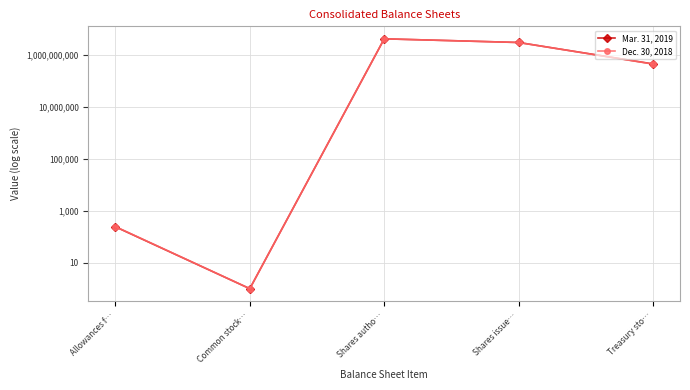

At how many categories does at least one series exceed 1145960070?

2